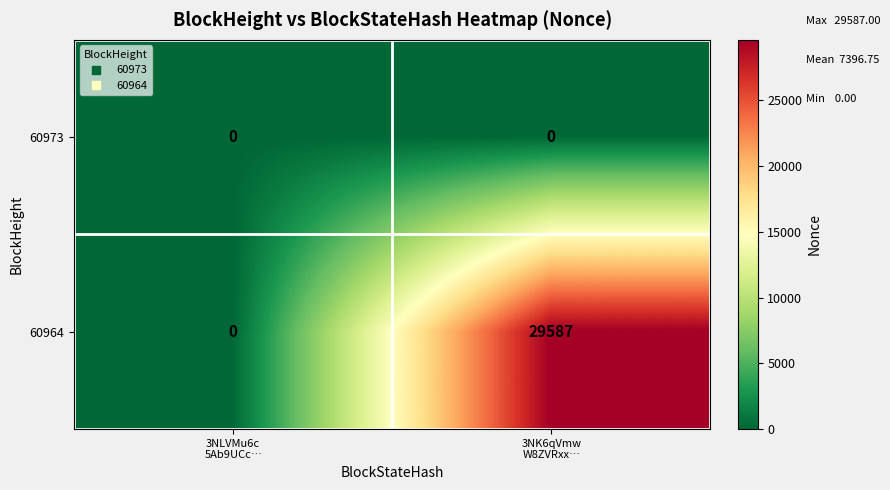

What is the average value of the 60964 series?

14794